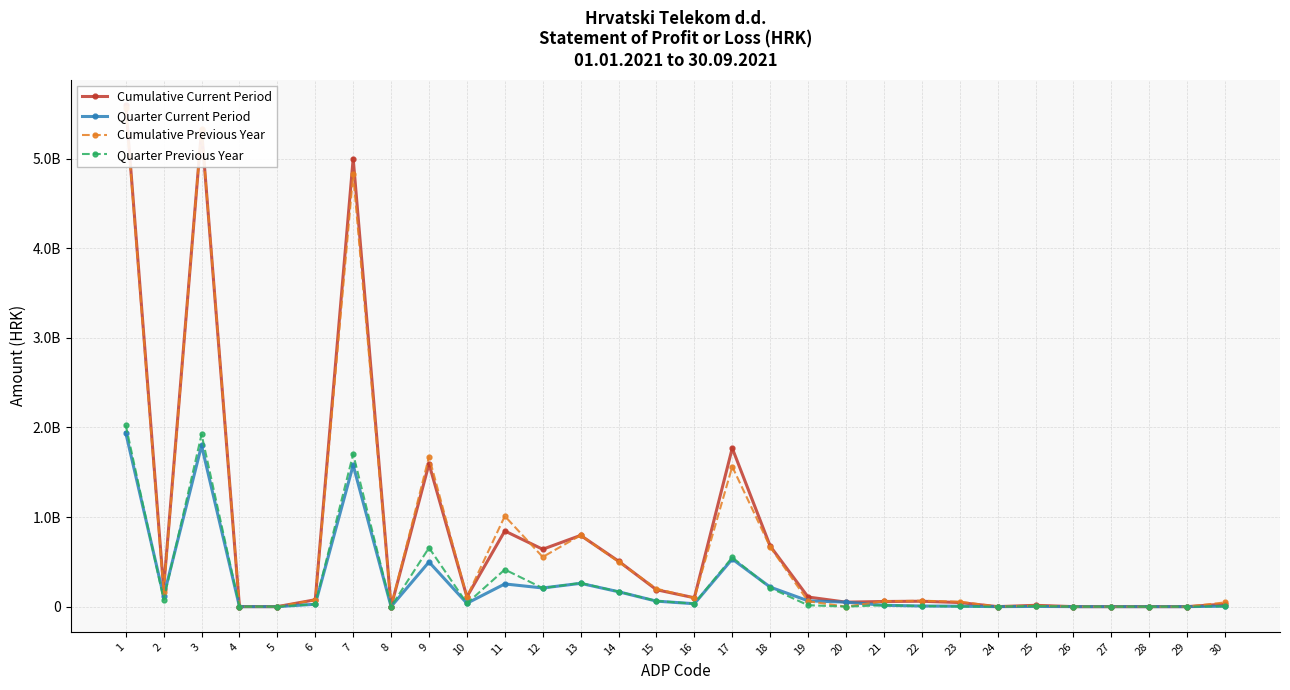

True or false: Quarter Current Period and Quarter Previous Year intersect in this chart.

True